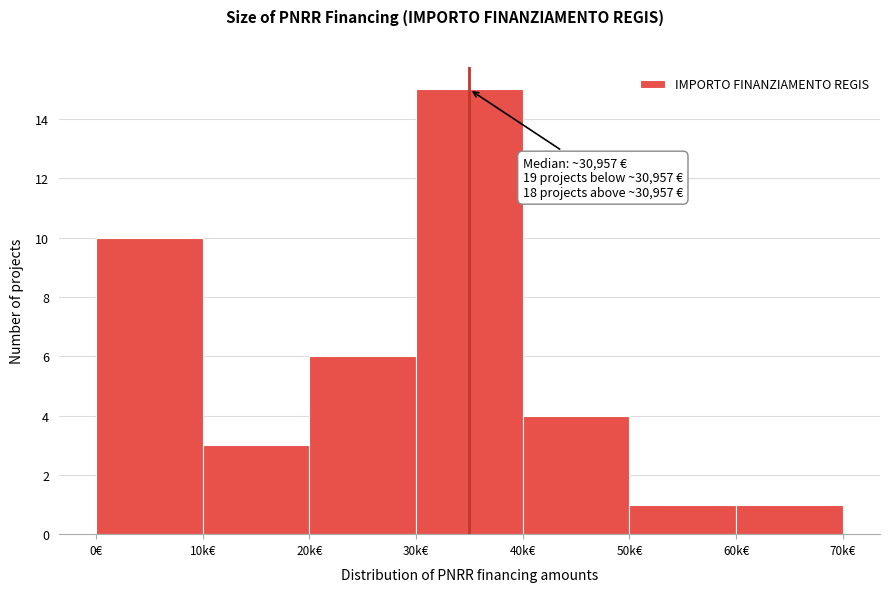

Reading left to right, extract all data points from this chart.

10	3	6	15	4	1	1